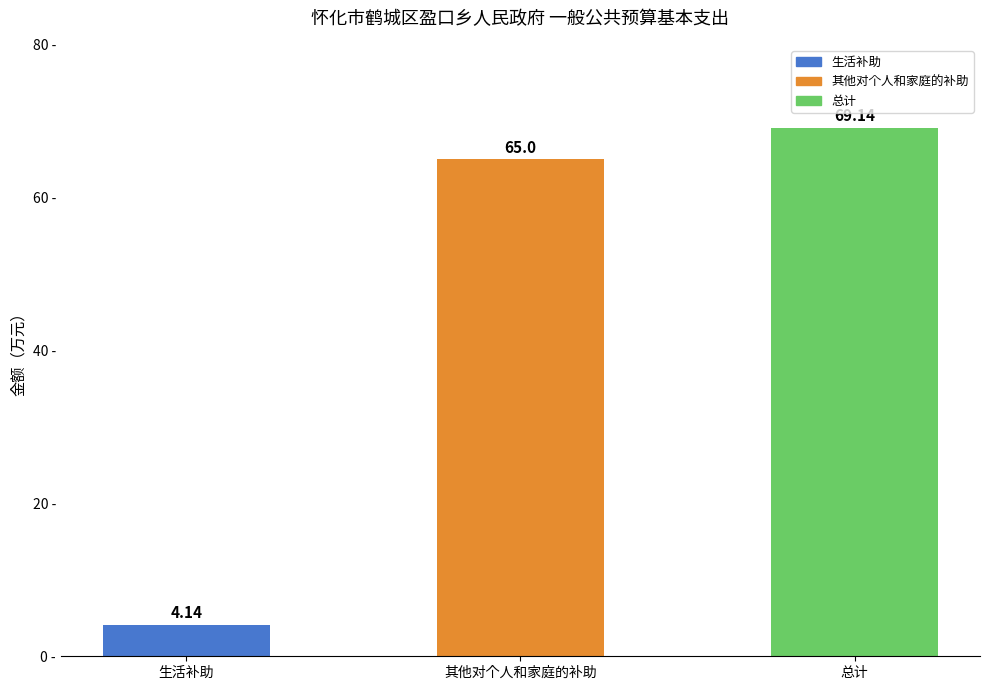

What is the change in value from 其他对个人和家庭的补助 to 总计?

+4.1